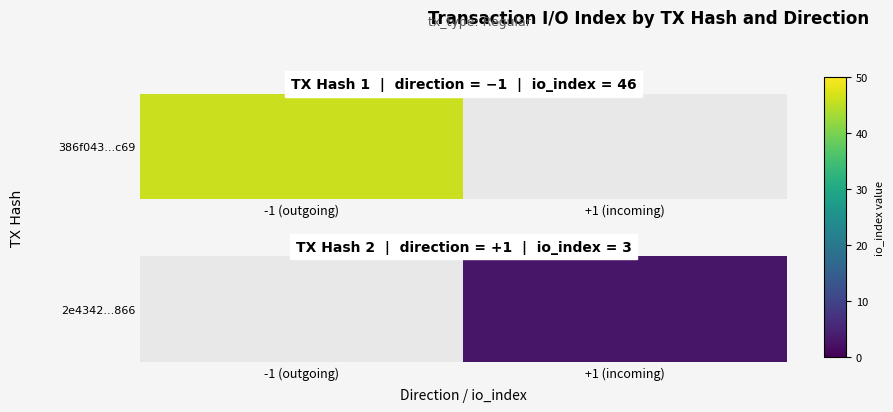

Rank the categories by value from lowest to highest.

-1 (outgoing), +1 (incoming)